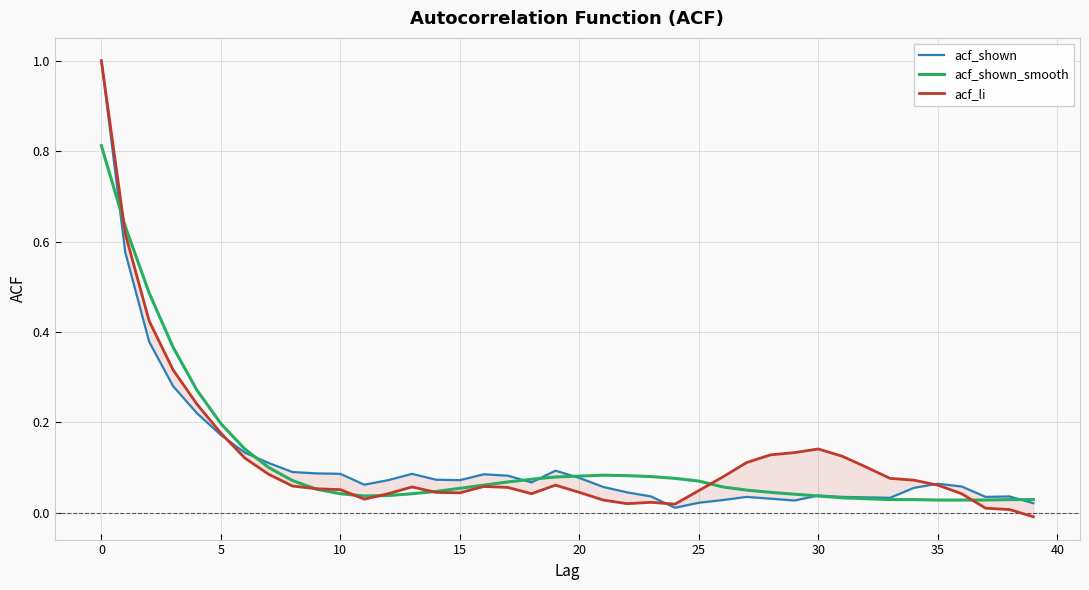

Is it true that acf_shown_smooth equals 0.1 at 5?

False